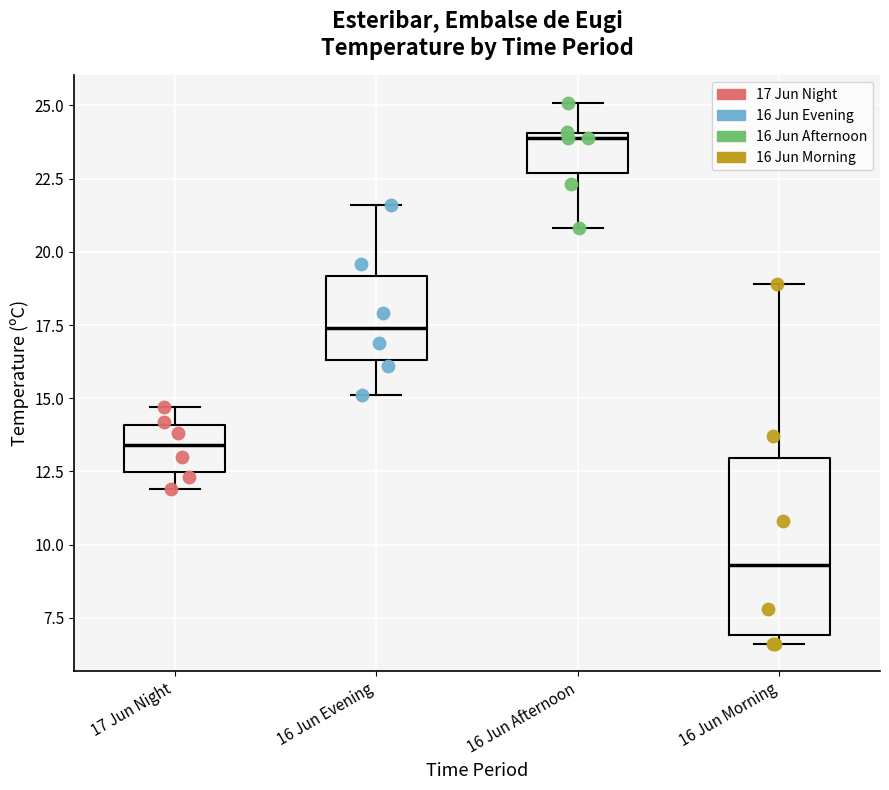

Comparing the boxes themselves (not the whiskers), which one is the tallest?

16 Jun Morning